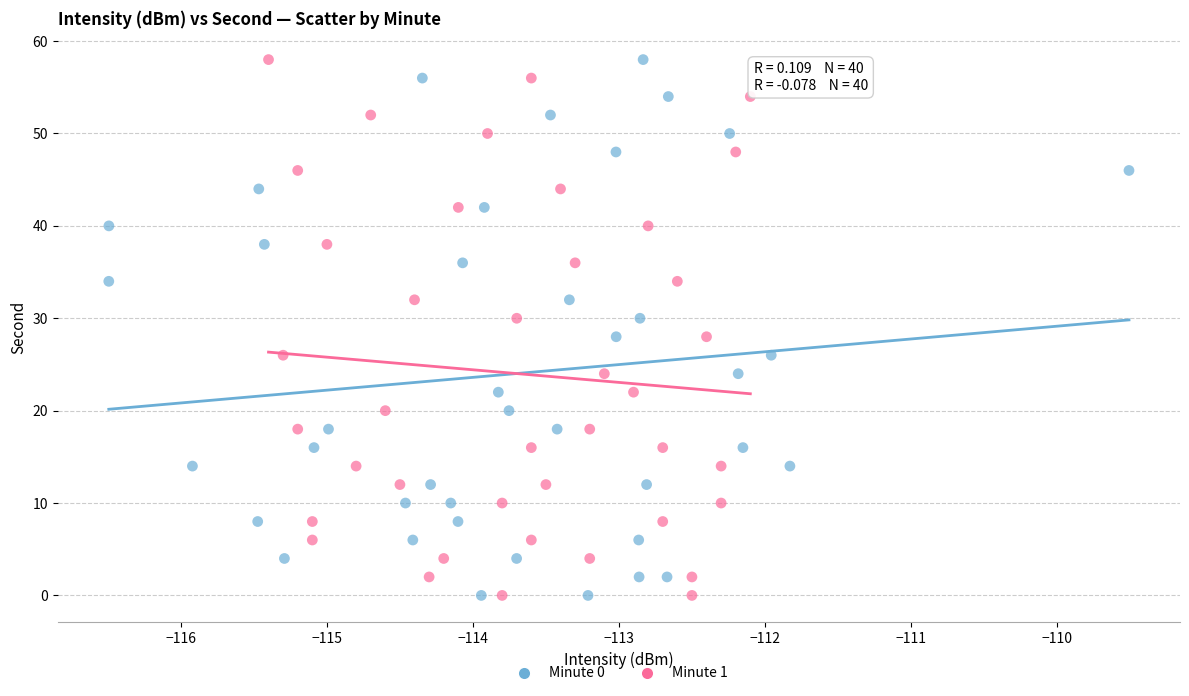

What are all the series names shown in the legend?

Minute 0, Minute 1